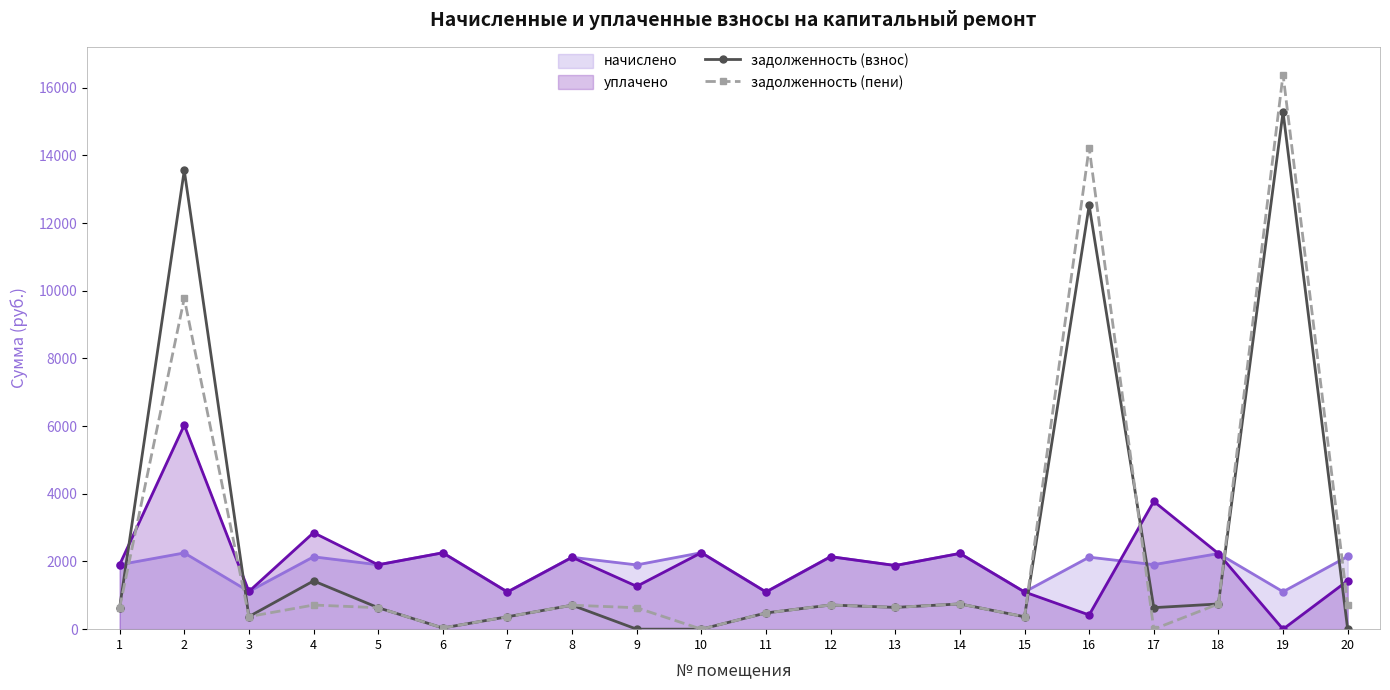

At how many categories does at least one series exceed 11298?

3